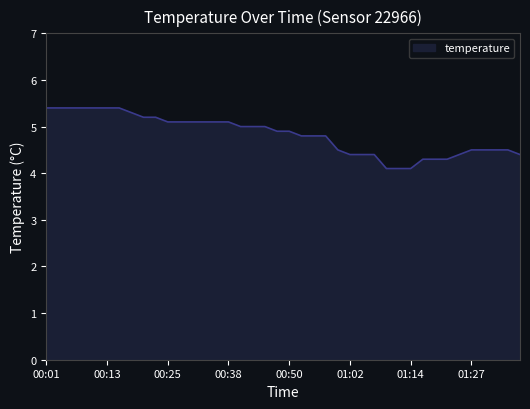

What is the difference between the maximum and minimum values?

1.3